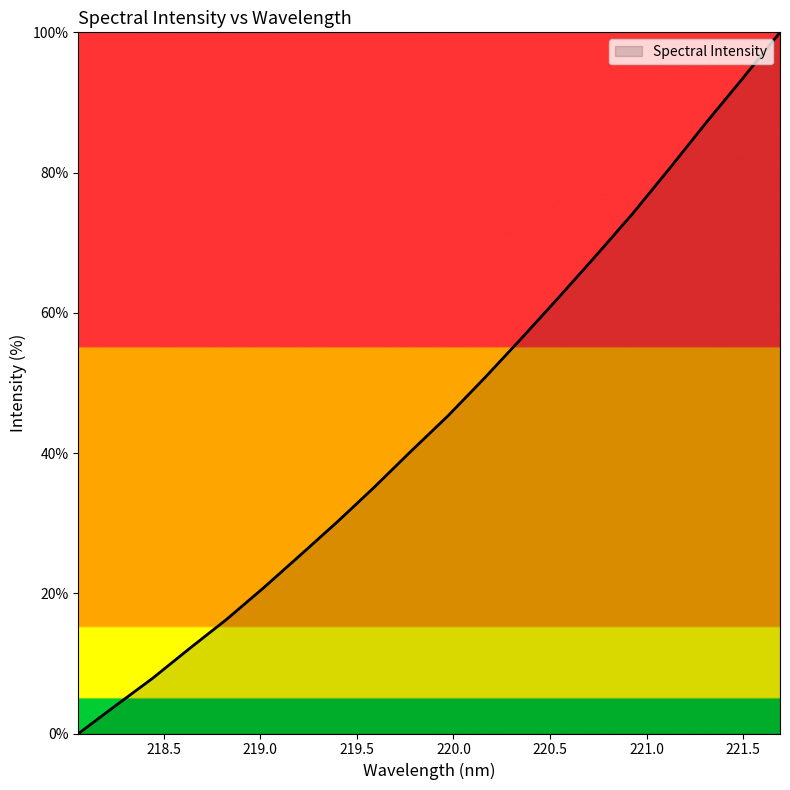

What is the difference between the maximum and minimum values?

100.0